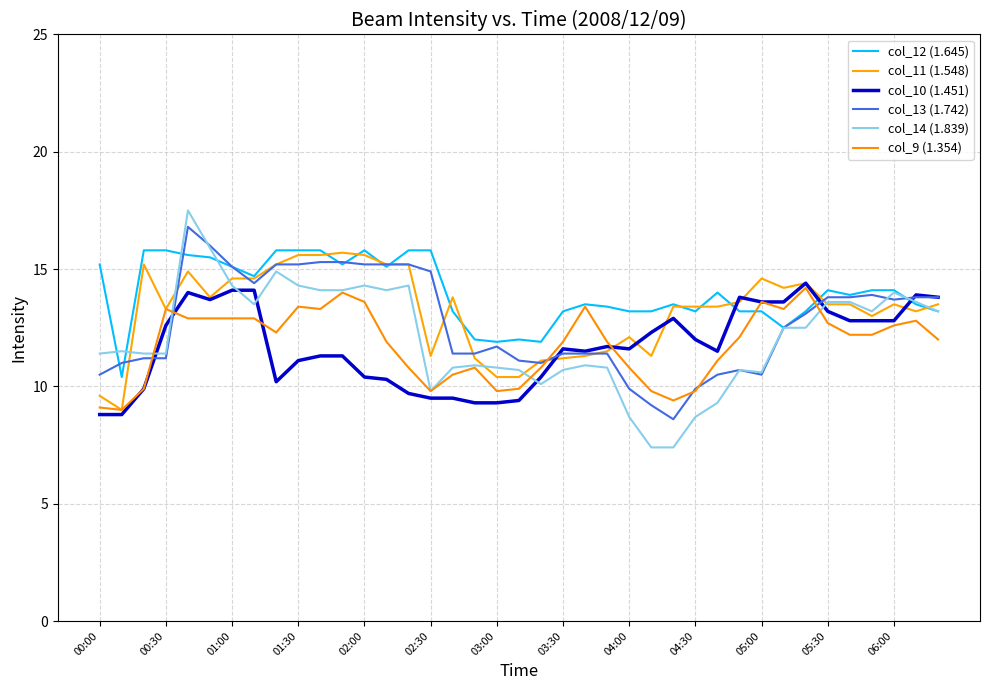

How many lines are shown in the chart?

6